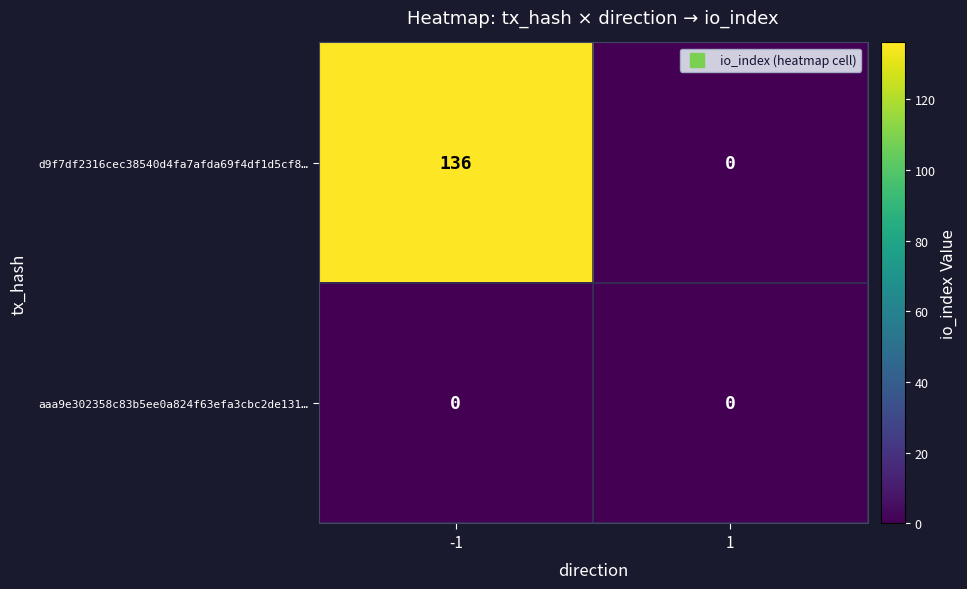

What is the maximum value for d9f7df2316cec38540d4fa7afda69f4df1d5cf8…?

136